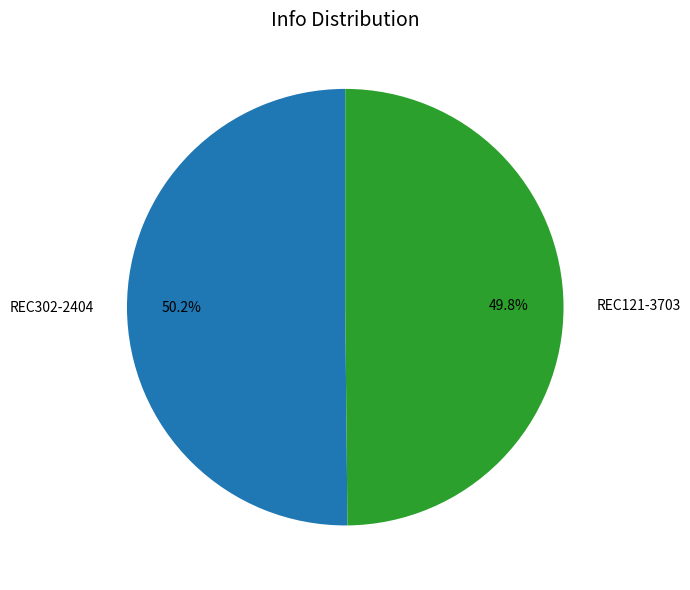

Approximately how many times larger is the value at REC302-2404 compared to REC121-3703?

1.0